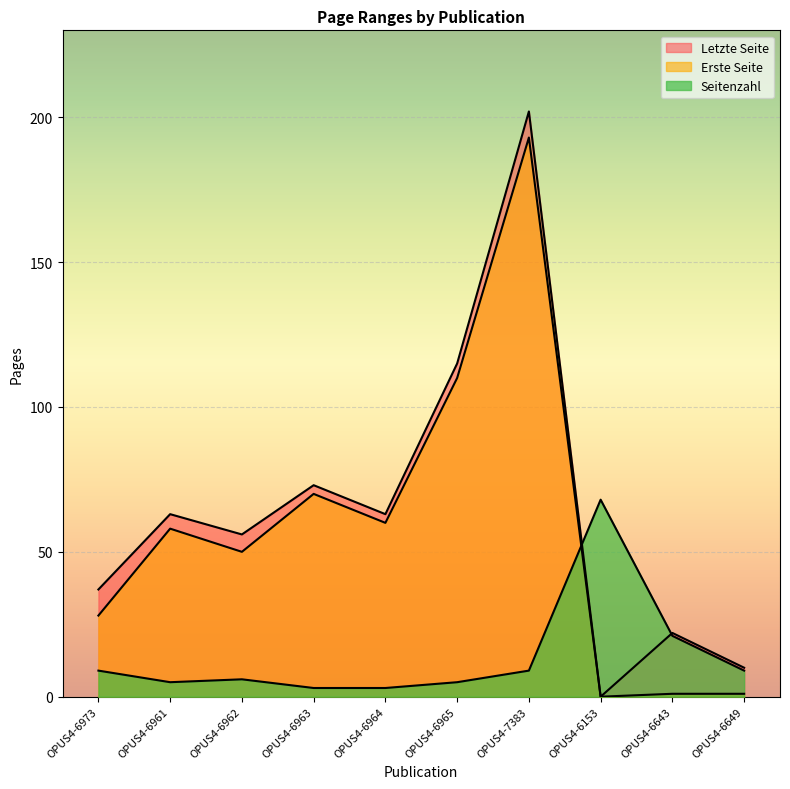

At which label is Seitenzahl closest to 35?

OPUS4-6643